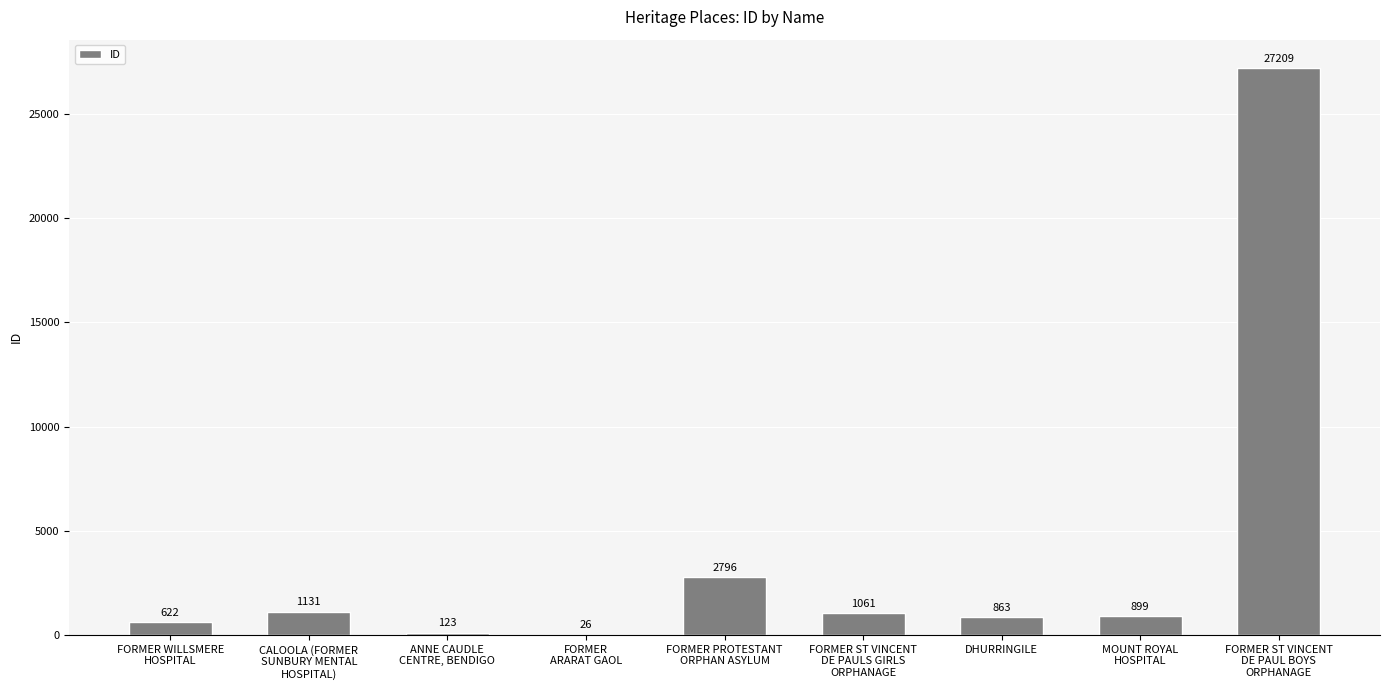

Reading left to right, list all the values displayed in this chart.

622	1131	123	26	2796	1061	863	899	27209